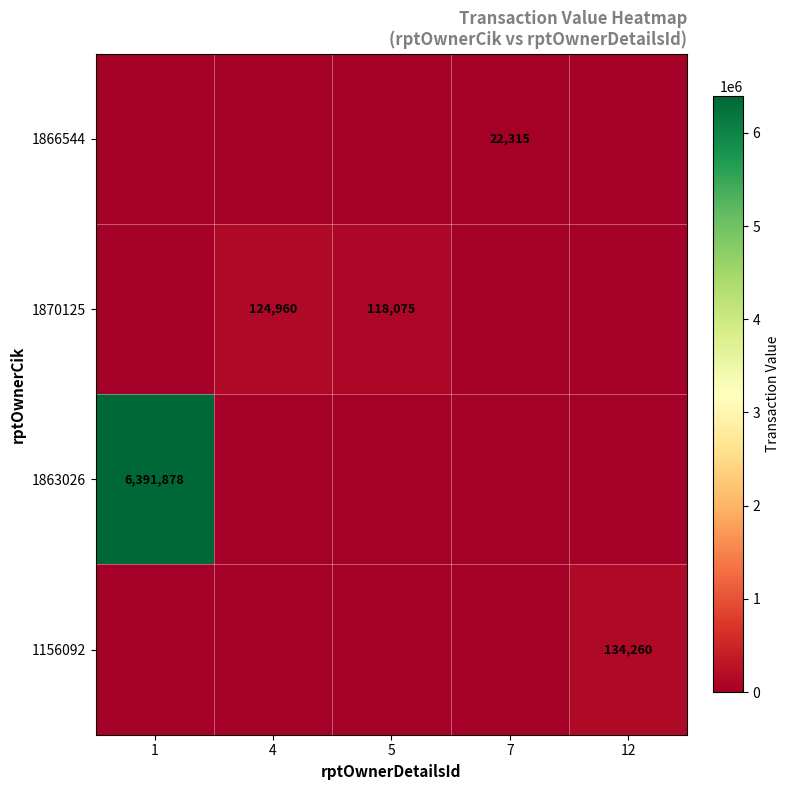

The 1866544 series shows 22315 at 7. True or false?

True